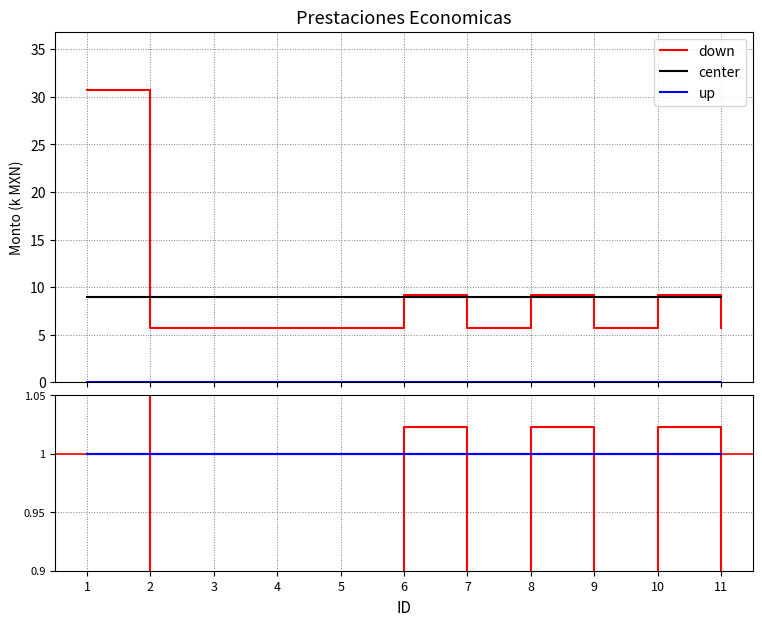

List the series in order of their peak value, lowest first.

center, up, down